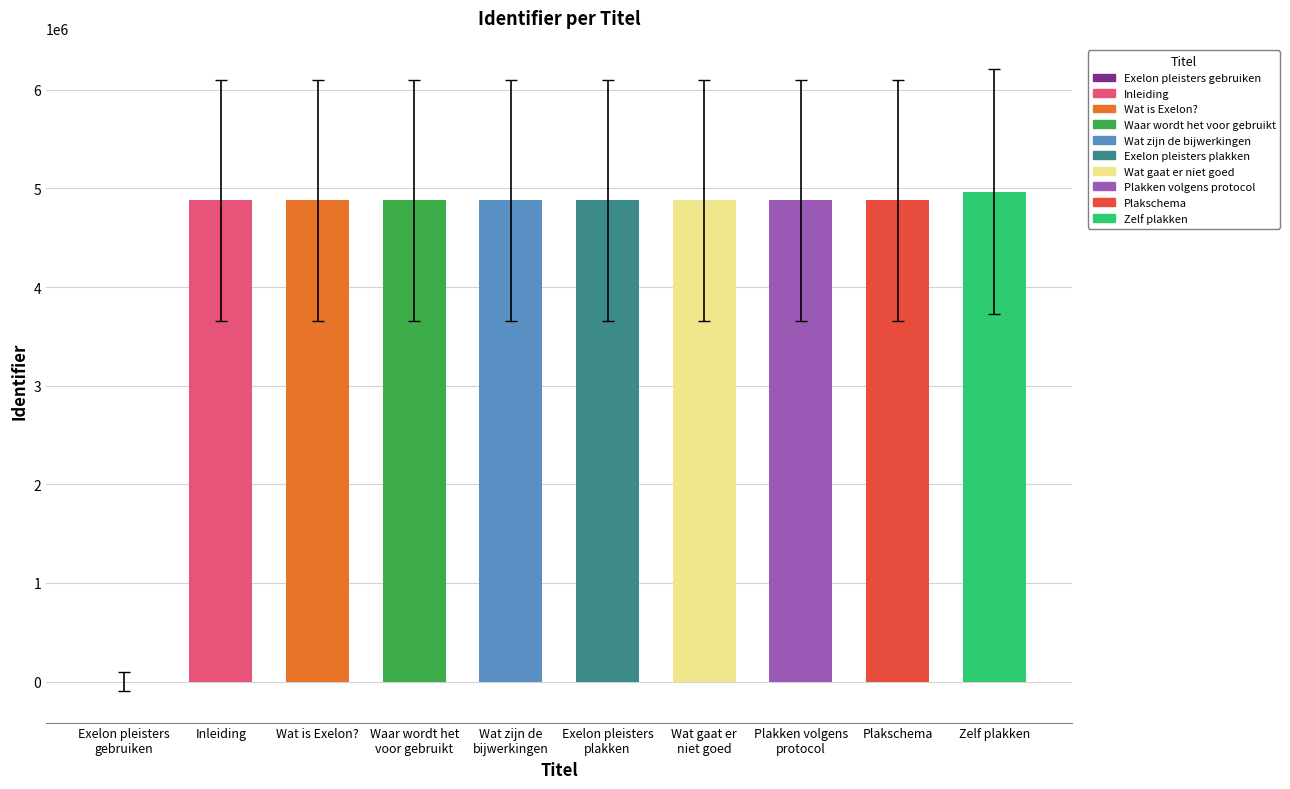

What is the ratio of the value at Inleiding to the value at Waar wordt het voor gebruikt?

1.0